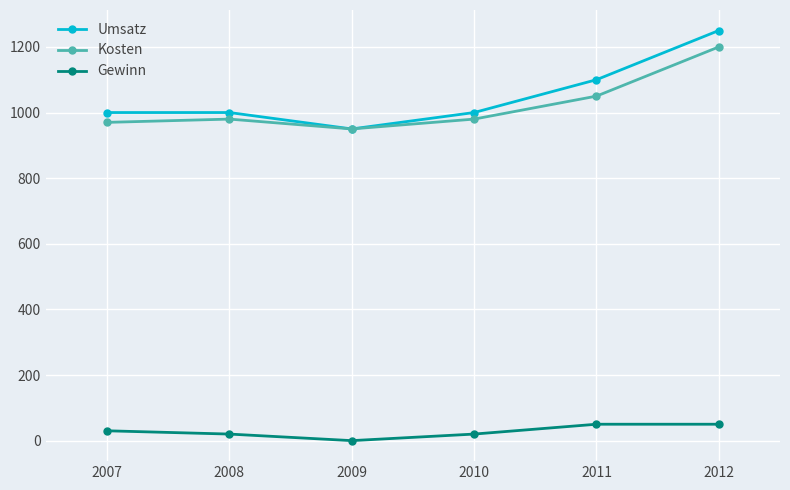

Where is the first local minimum for Gewinn?

2009